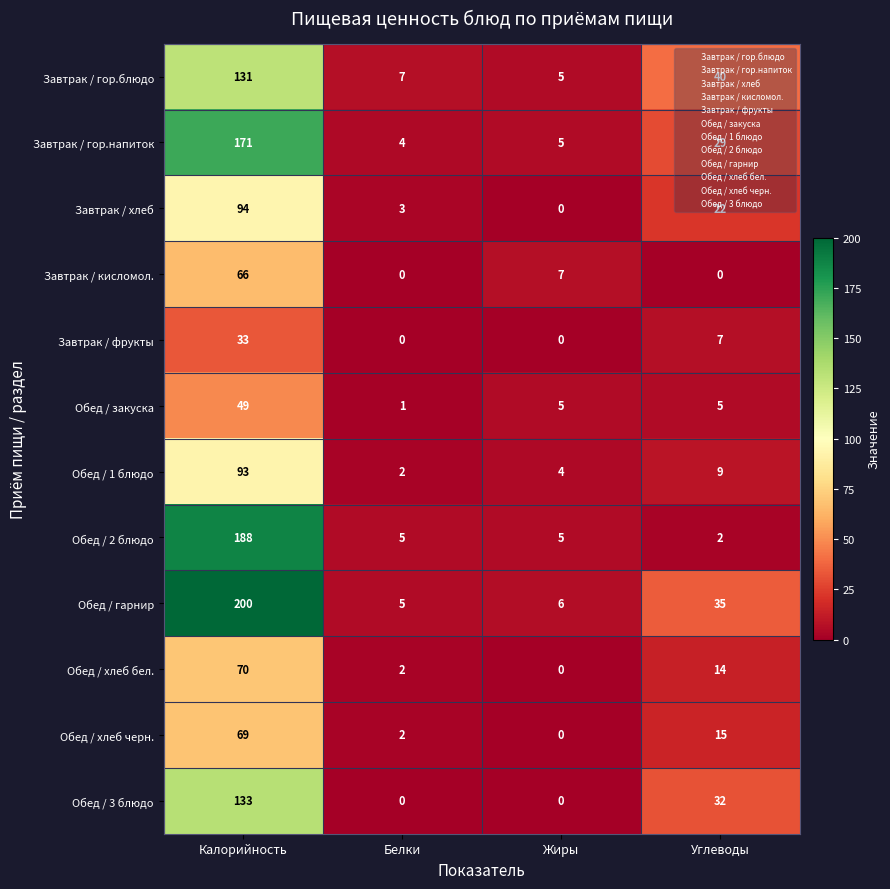

The value of Завтрак / фрукты at Углеводы is 7. True or false?

True